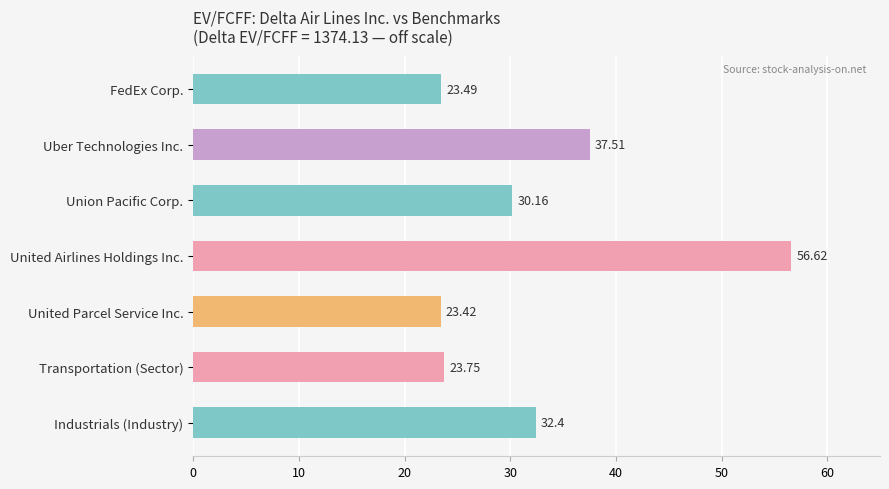

How many categories are shown in the chart?

7